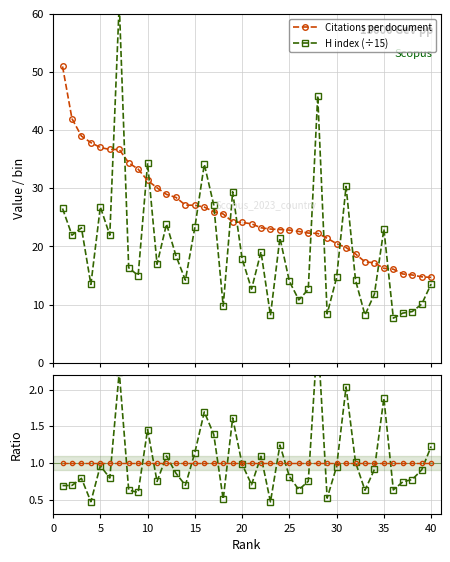

Rank the series by their maximum value, from highest to lowest.

H index (÷15), Citations per document, Ratio H index/CPD, Ratio CPD/CPD